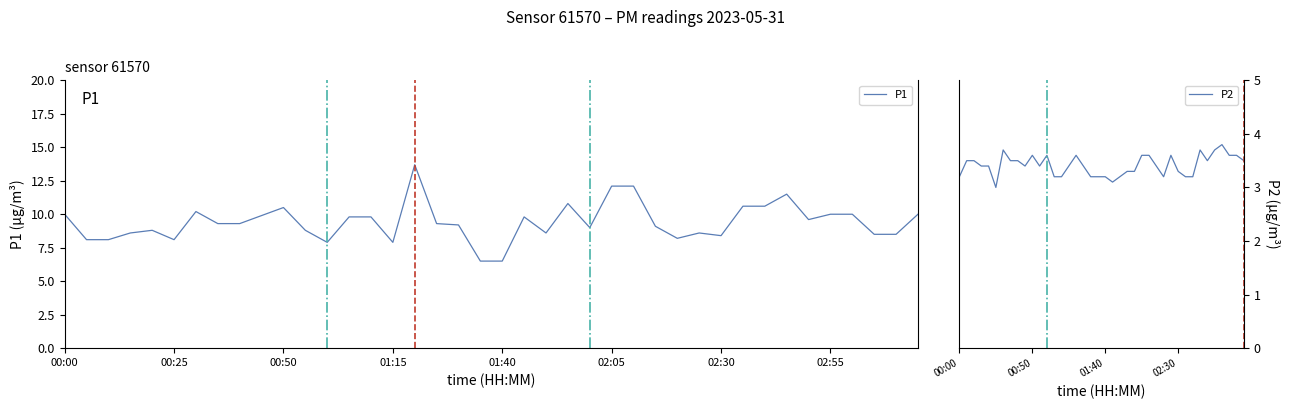

How many data points does each series have?

40